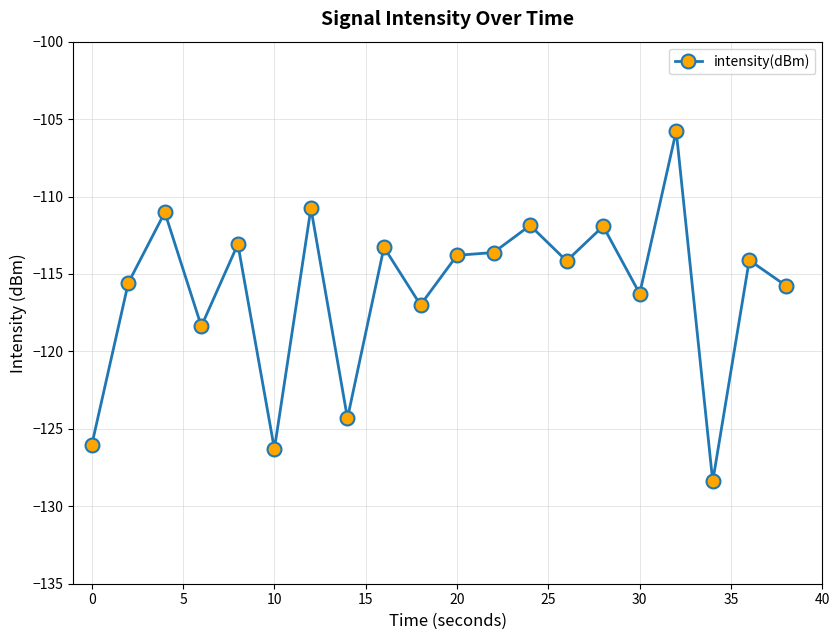

What is the difference between the maximum and second lowest values?

20.5